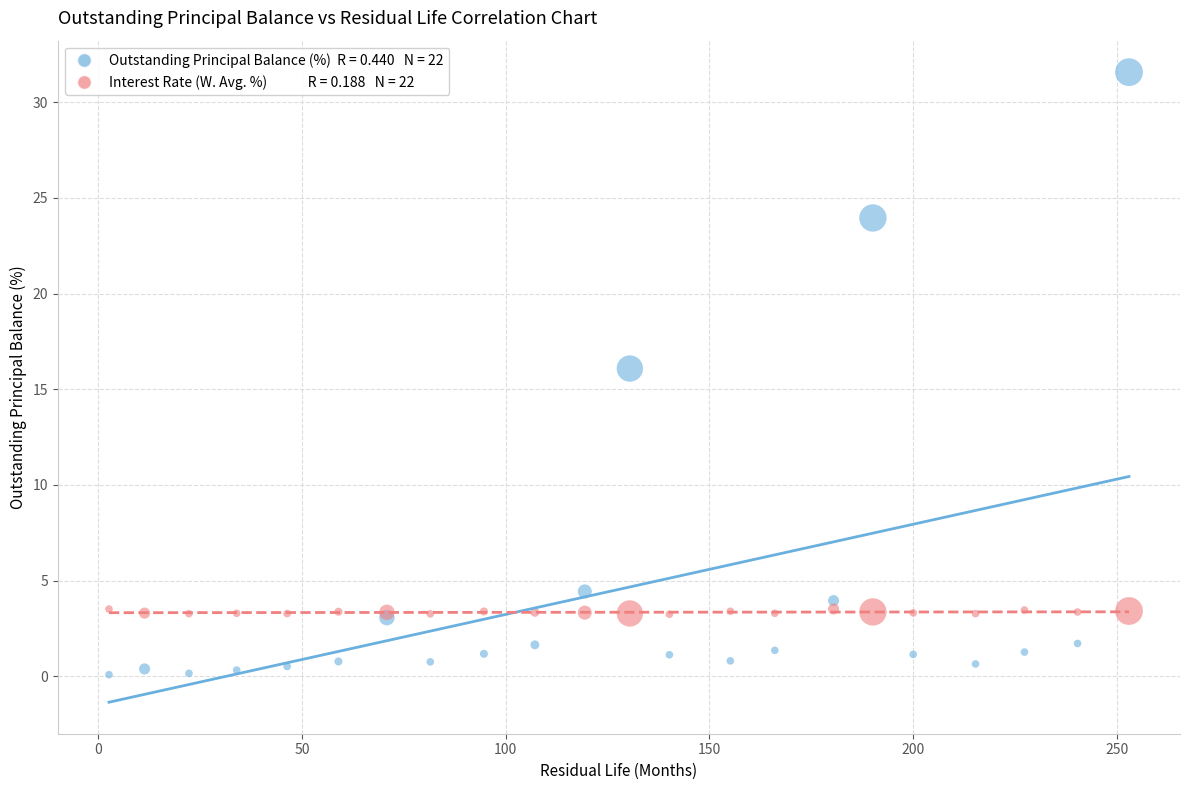

Across all series, what Y value is closest to 15?

16.1